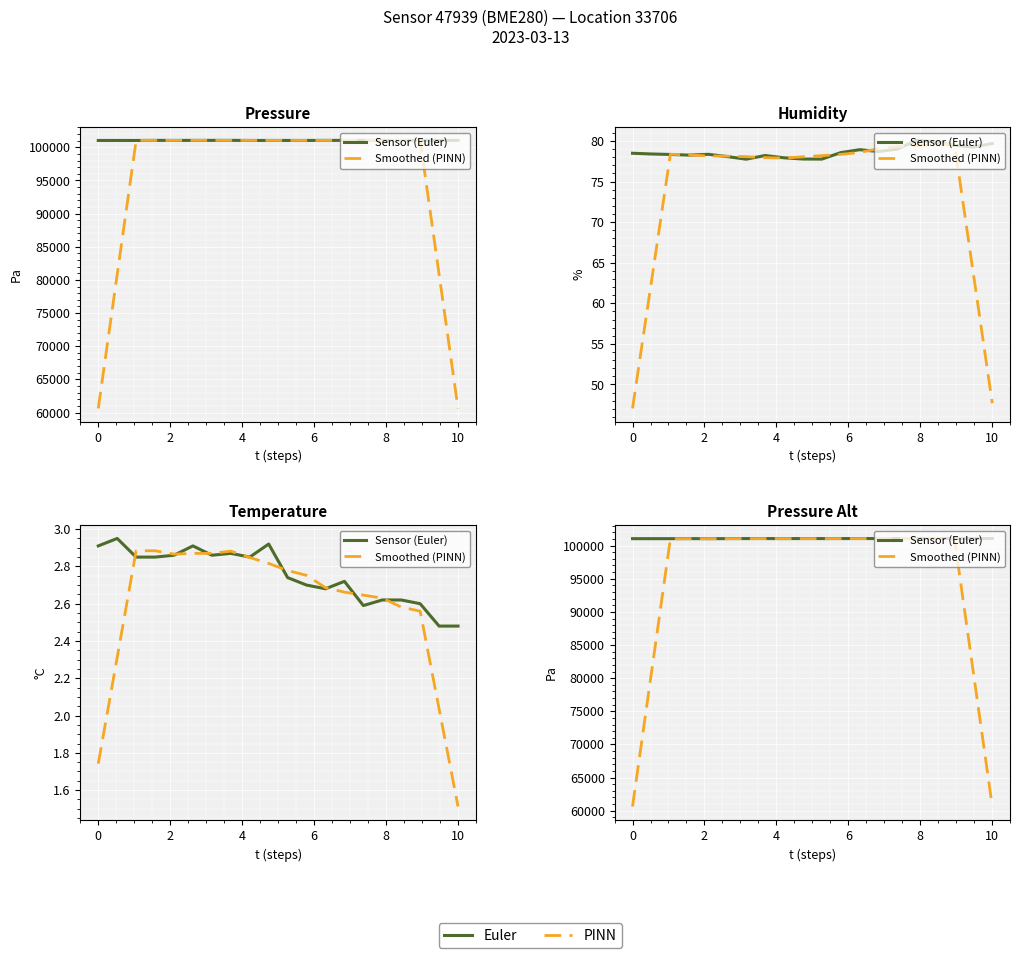

In Sensor (Euler), how many points are lower than both neighbors (excluding endpoints)?

6